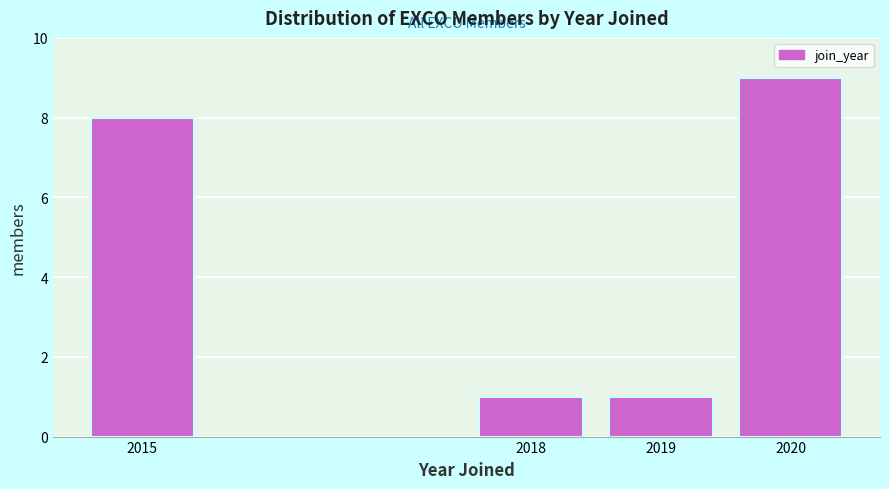

Reading right to left, list all the values displayed in this chart.

2020=9	2019=1	2018=1	2015=8